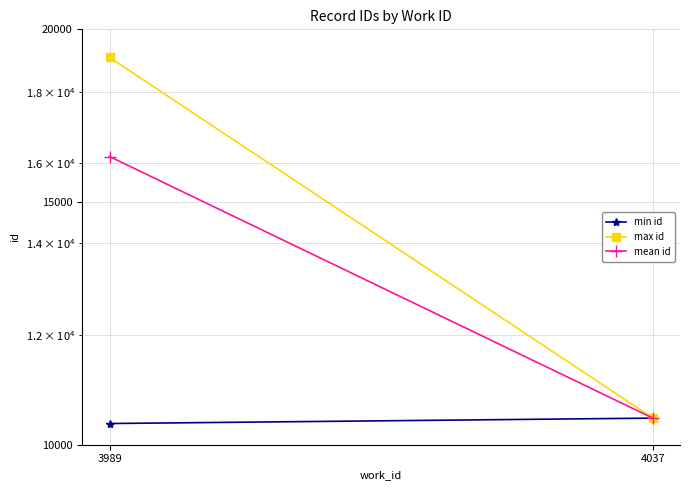

What is the difference between the maximum and minimum values in the min id series?

94.0